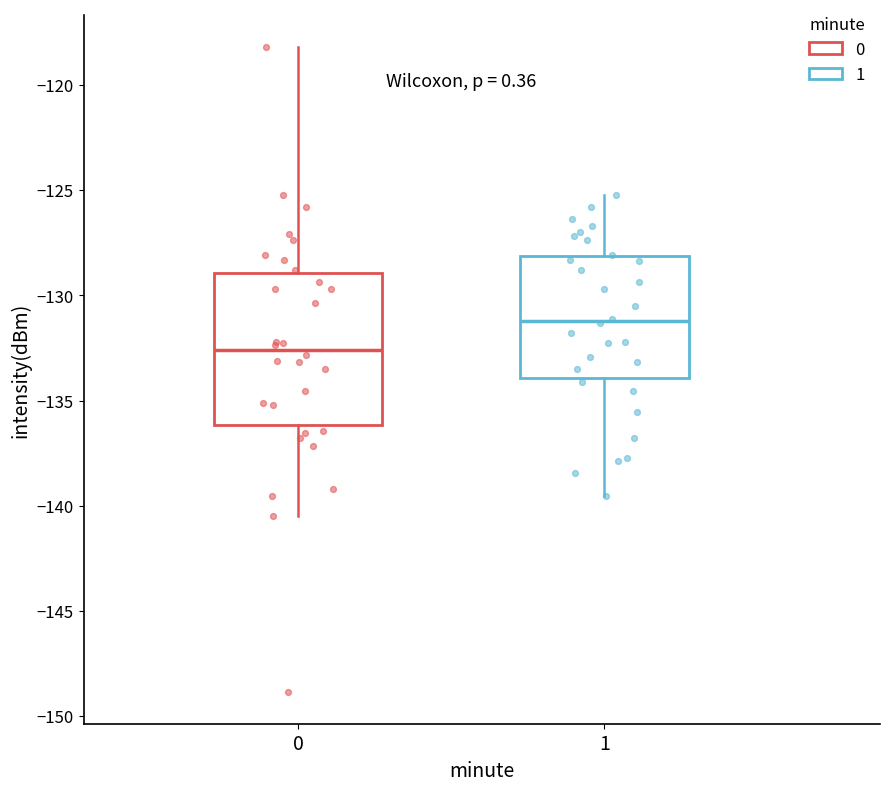

Reading left to right, transcribe this box plot: for each box, give where its median line is, the range the box spans, and where its two whiskers end, as read against the y-axis. The values are not printed on the chart, so give them approximately, as read against the axis.

0: median -132.5, box -136.0 to -129.0, whiskers -140.5 to -118.0
1: median -131.0, box -134.0 to -128.0, whiskers -139.5 to -125.0